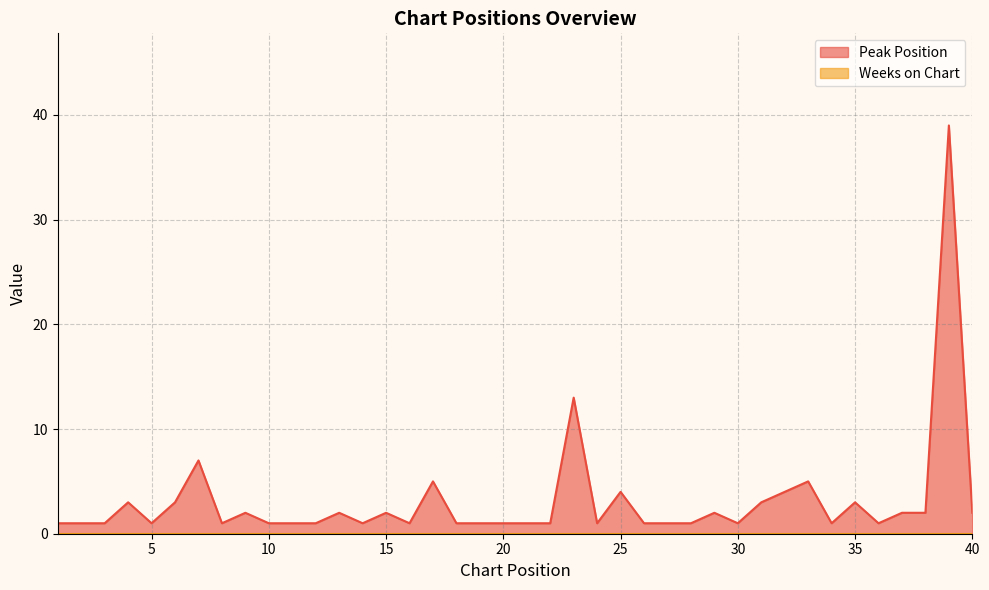

Rank the categories by value from highest to lowest.

39, 23, 7, 17, 33, 25, 32, 4, 6, 31, 35, 9, 13, 15, 29, 37, 38, 40, 1, 2, 3, 5, 8, 10, 11, 12, 14, 16, 18, 19, 20, 21, 22, 24, 26, 27, 28, 30, 34, 36